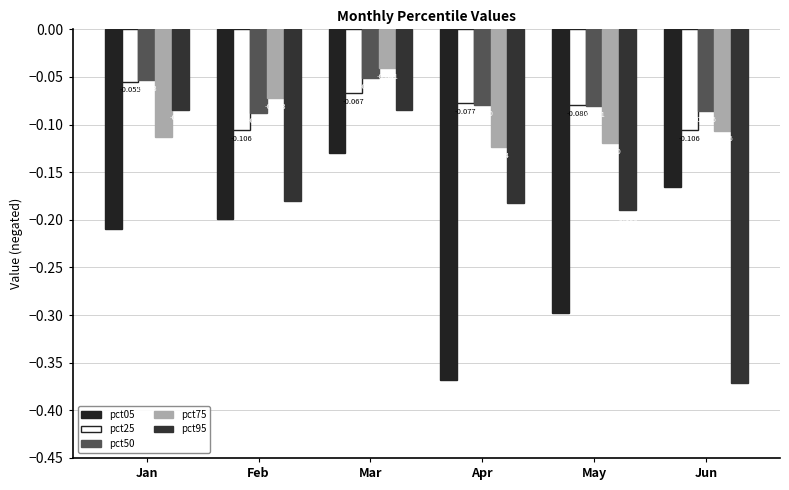

What is the value of the pct50 bar at the 1st from the left?

-0.1